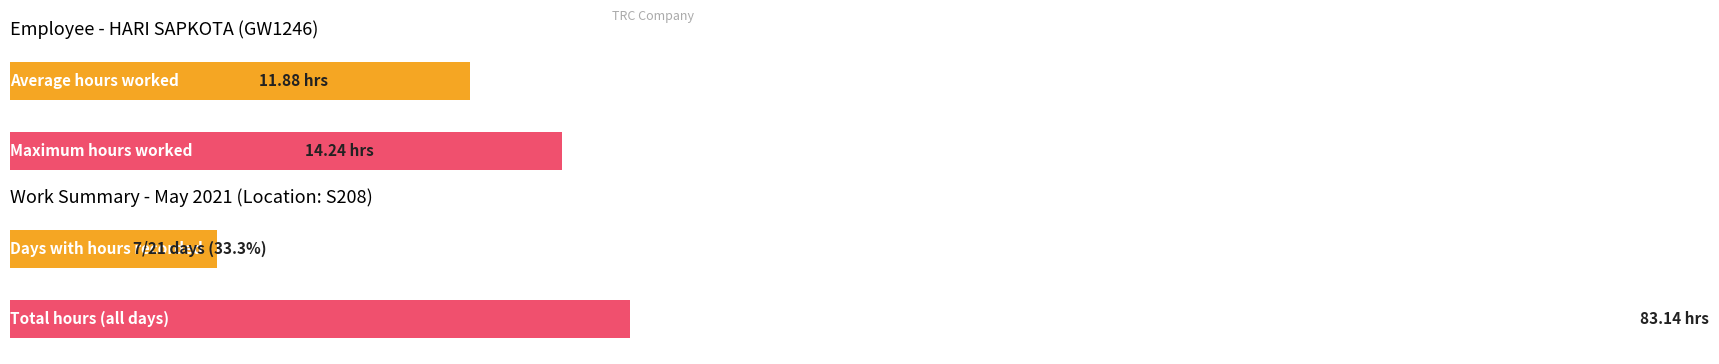

How many series are shown in this chart?

1